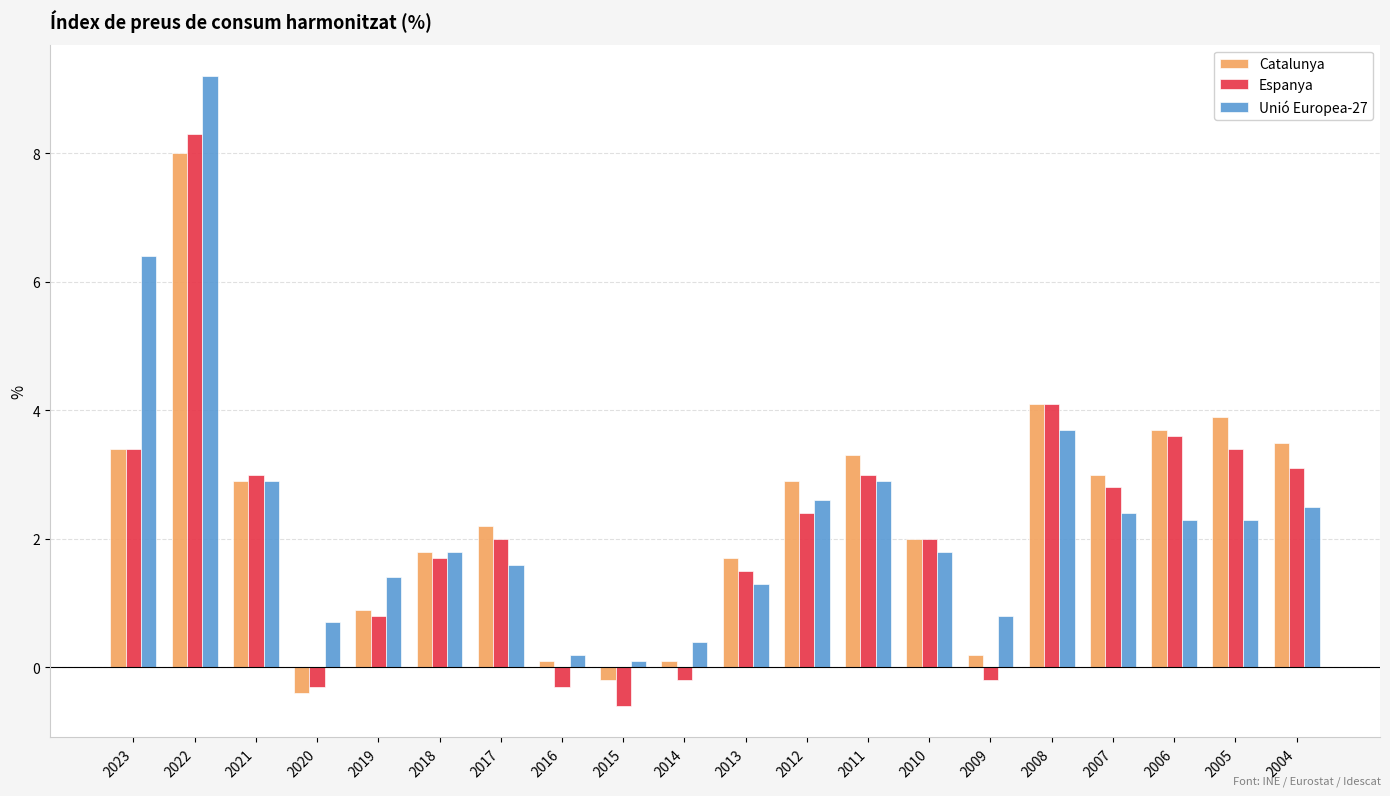

At which label does Espanya first exceed 2?

2023